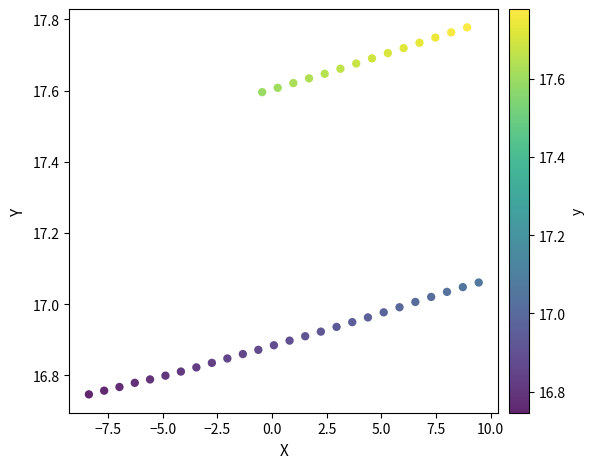

What is the range of Y values (max minus min)?

1.0